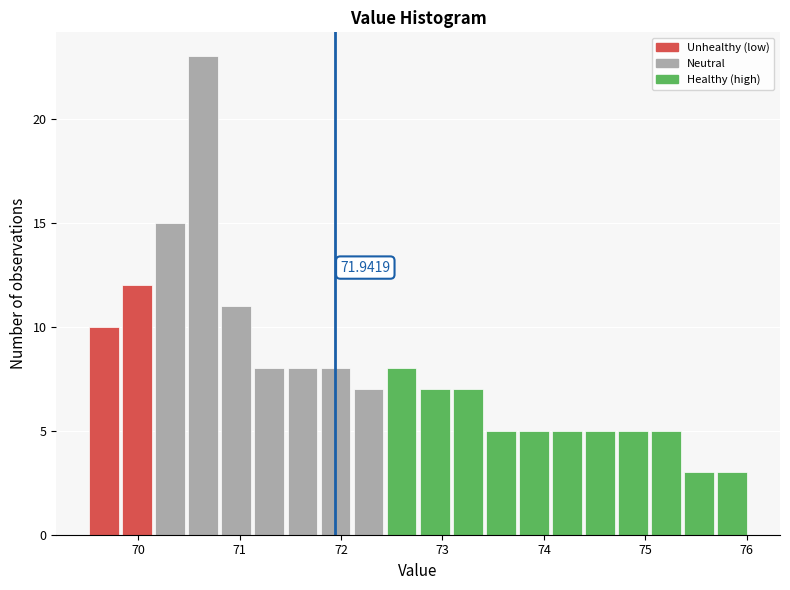

Around what value on the x-axis is the tallest bar? Give the approximate position of its centre, as read against the axis.

70.6